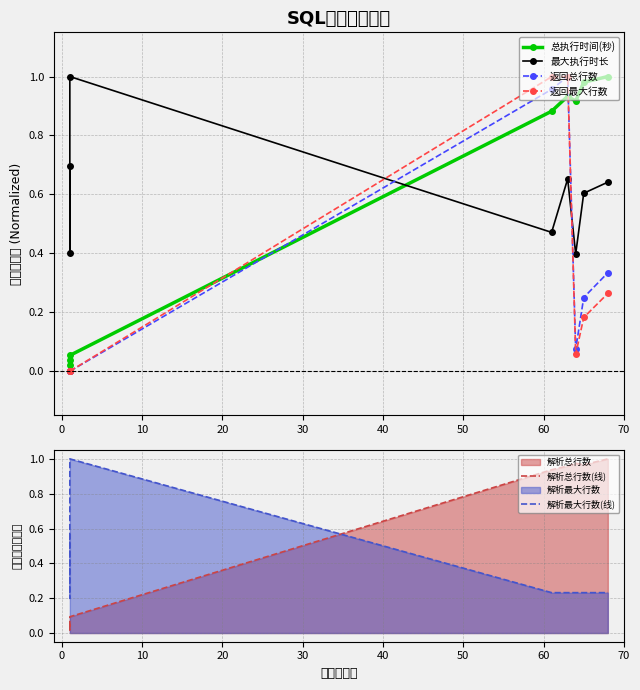

Is the value of 解析总行数(线) at −10 greater than the value of 最大执行时长 at 0?

No